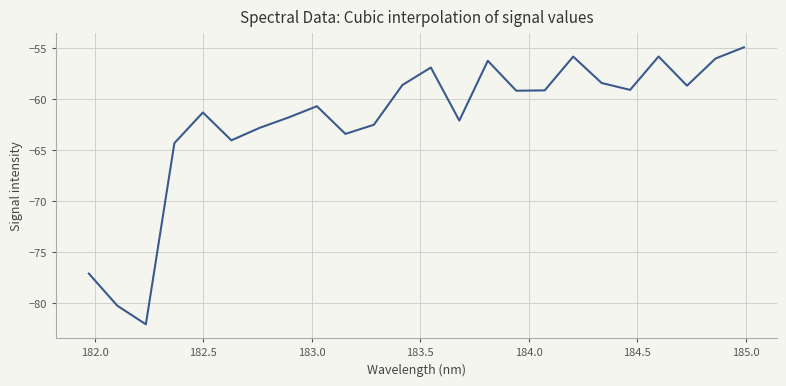

What is the greatest value displayed?

-54.9